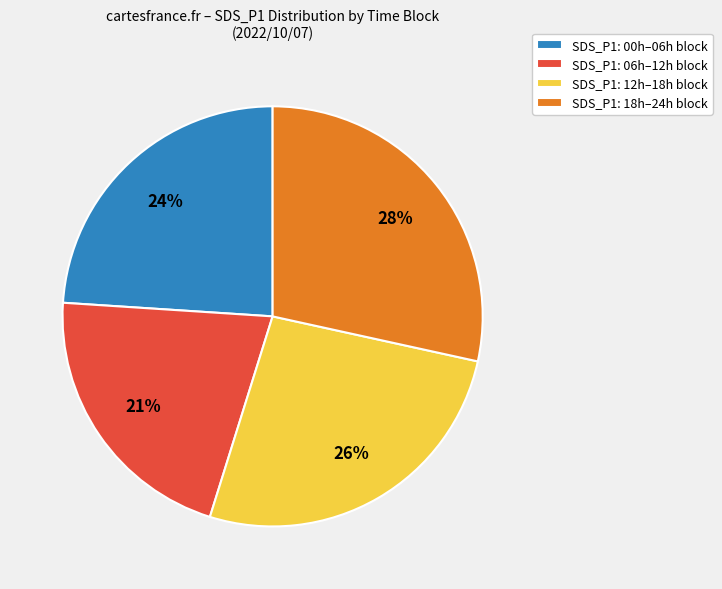

To the nearest percent, what is the average slice percentage?

25%